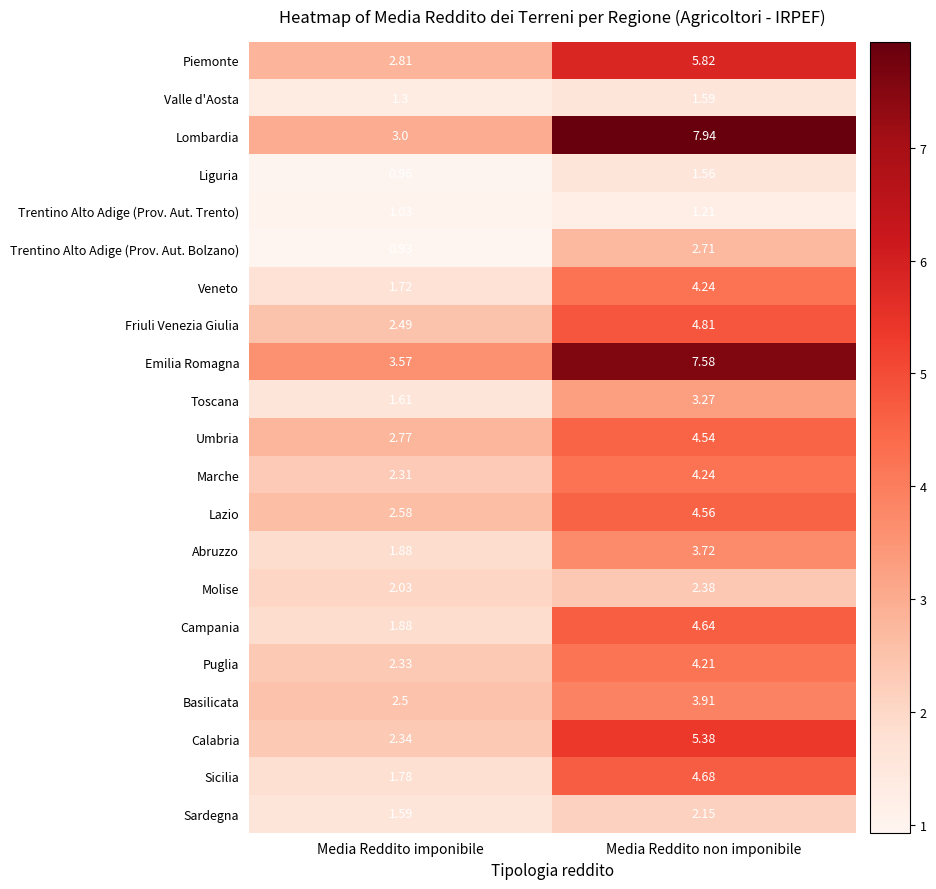

Which series has the largest range (max minus min)?

Lombardia